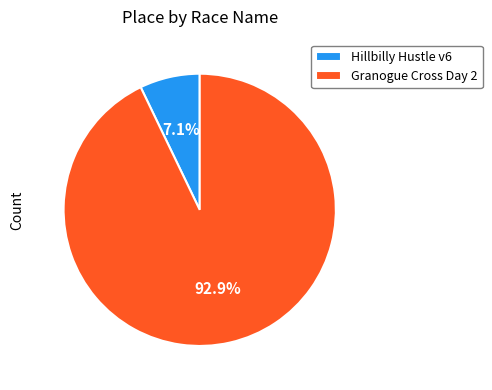

Which category has the smallest portion of the pie?

Hillbilly Hustle v6